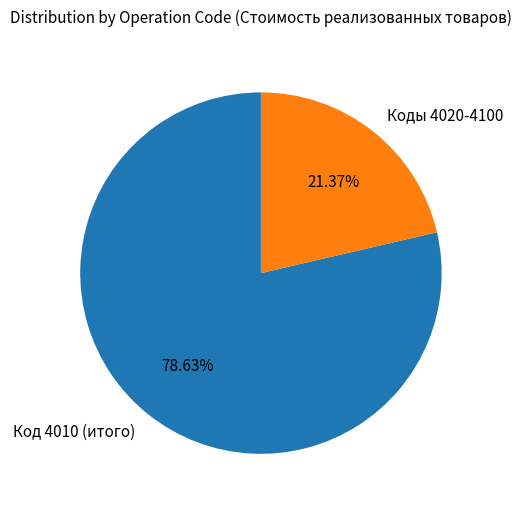

To the nearest percent, what is the difference between the largest and smallest slice percentages?

57%